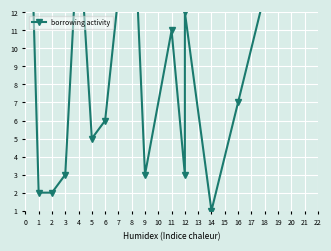

Reading left to right, list all the values displayed in this chart.

28	2	2	3	17	5	6	20	3	11	3	12	1	7	13